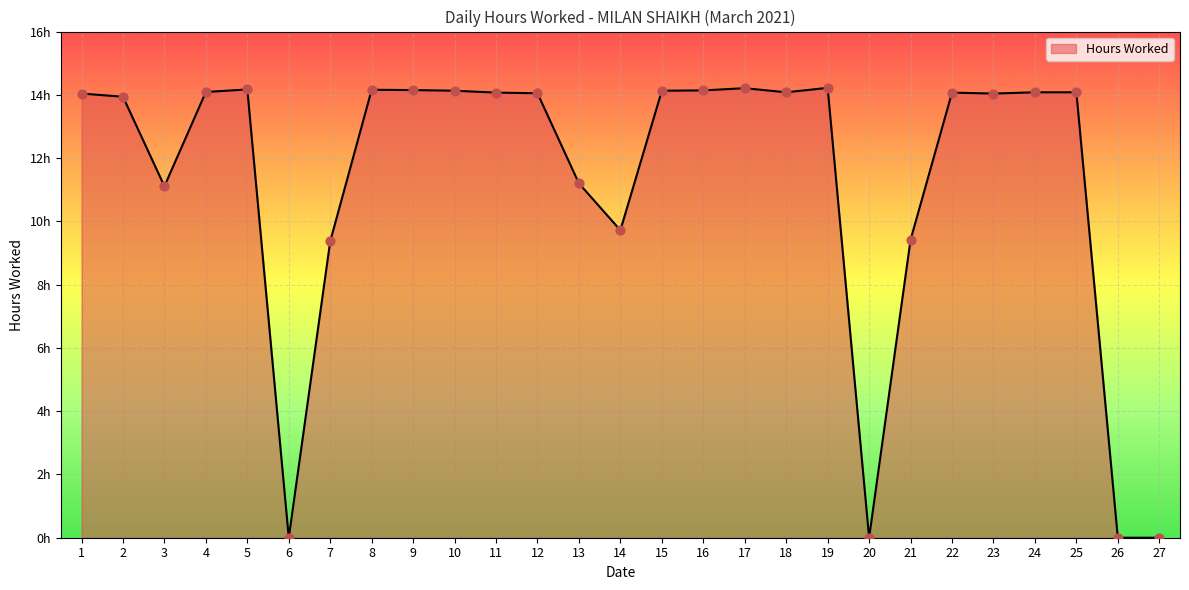

Is this an area chart (filled region under the line)?

Yes